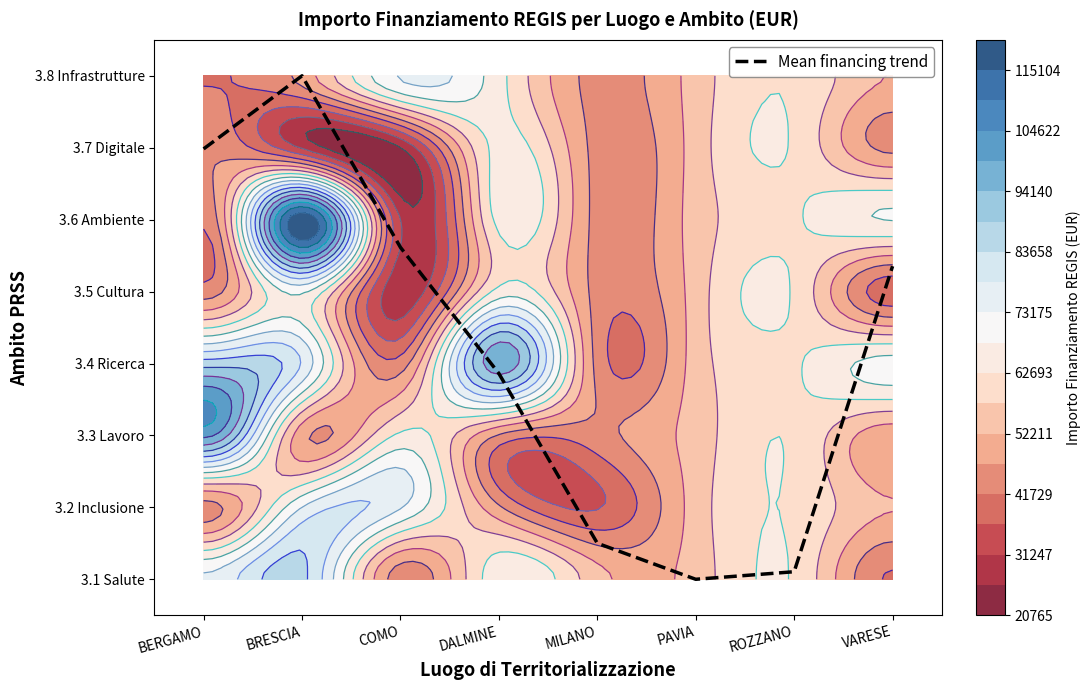

Count the number of values greater than 4.

4